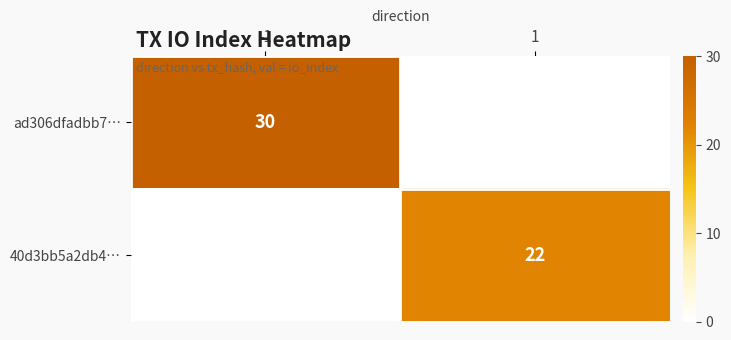

Between 1 and -1, which is larger?

-1